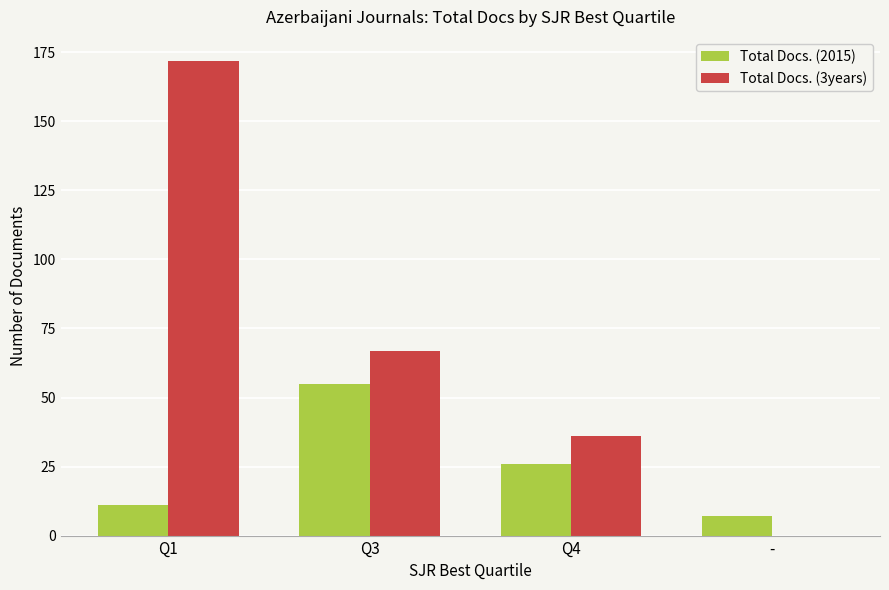

True or false: Total Docs. (2015) has a value of 7 at -.

True